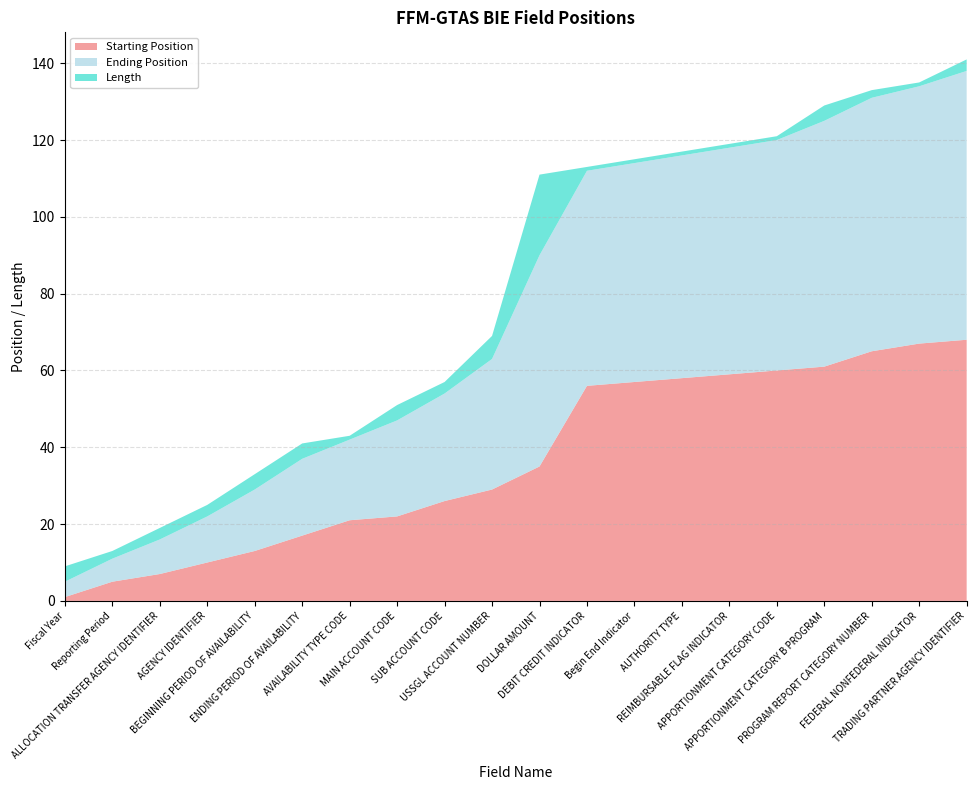

Reading left to right, transcribe all the data shown in this chart.

Starting Position: Fiscal Year=1	Reporting Period=5	ALLOCATION TRANSFER AGENCY IDENTIFIER=7	AGENCY IDENTIFIER=10	BEGINNING PERIOD OF AVAILABILITY=13	ENDING PERIOD OF AVAILABILITY=17	AVAILABILITY TYPE CODE=21	MAIN ACCOUNT CODE=22	SUB ACCOUNT CODE=26	USSGL ACCOUNT NUMBER=29	DOLLAR AMOUNT=35	DEBIT CREDIT INDICATOR=56	Begin End Indicator=57	AUTHORITY TYPE=58	REIMBURSABLE FLAG INDICATOR=59	APPORTIONMENT CATEGORY CODE=60	APPORTIONMENT CATEGORY B PROGRAM=61	PROGRAM REPORT CATEGORY NUMBER=65	FEDERAL NONFEDERAL INDICATOR=67	TRADING PARTNER AGENCY IDENTIFIER=68
Ending Position: Fiscal Year=4	Reporting Period=6	ALLOCATION TRANSFER AGENCY IDENTIFIER=9	AGENCY IDENTIFIER=12	BEGINNING PERIOD OF AVAILABILITY=16	ENDING PERIOD OF AVAILABILITY=20	AVAILABILITY TYPE CODE=21	MAIN ACCOUNT CODE=25	SUB ACCOUNT CODE=28	USSGL ACCOUNT NUMBER=34	DOLLAR AMOUNT=55	DEBIT CREDIT INDICATOR=56	Begin End Indicator=57	AUTHORITY TYPE=58	REIMBURSABLE FLAG INDICATOR=59	APPORTIONMENT CATEGORY CODE=60	APPORTIONMENT CATEGORY B PROGRAM=64	PROGRAM REPORT CATEGORY NUMBER=66	FEDERAL NONFEDERAL INDICATOR=67	TRADING PARTNER AGENCY IDENTIFIER=70
Length: Fiscal Year=4	Reporting Period=2	ALLOCATION TRANSFER AGENCY IDENTIFIER=3	AGENCY IDENTIFIER=3	BEGINNING PERIOD OF AVAILABILITY=4	ENDING PERIOD OF AVAILABILITY=4	AVAILABILITY TYPE CODE=1	MAIN ACCOUNT CODE=4	SUB ACCOUNT CODE=3	USSGL ACCOUNT NUMBER=6	DOLLAR AMOUNT=21	DEBIT CREDIT INDICATOR=1	Begin End Indicator=1	AUTHORITY TYPE=1	REIMBURSABLE FLAG INDICATOR=1	APPORTIONMENT CATEGORY CODE=1	APPORTIONMENT CATEGORY B PROGRAM=4	PROGRAM REPORT CATEGORY NUMBER=2	FEDERAL NONFEDERAL INDICATOR=1	TRADING PARTNER AGENCY IDENTIFIER=3